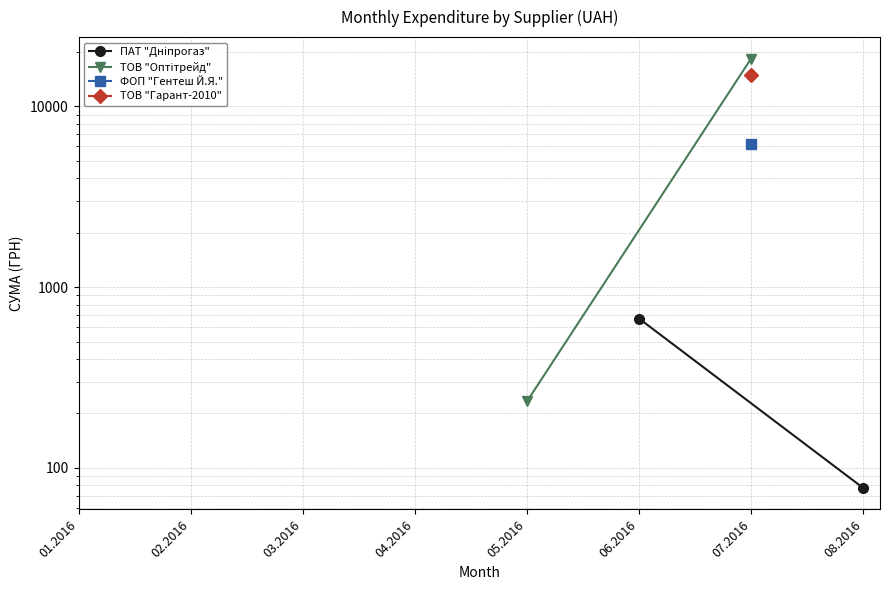

How many lines are shown in the chart?

2